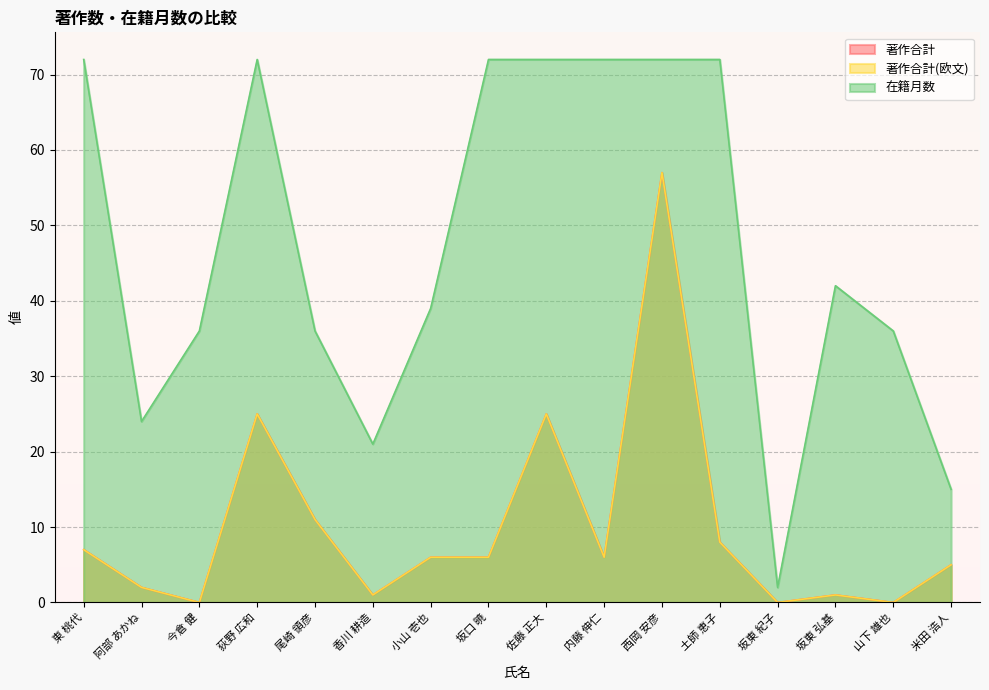

At how many categories does at least one series exceed 63?

7